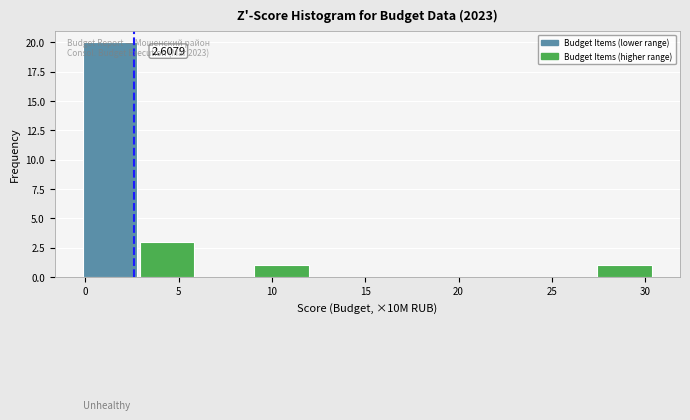

Which range on the x-axis has the tallest bar?

0.0 to 3.0